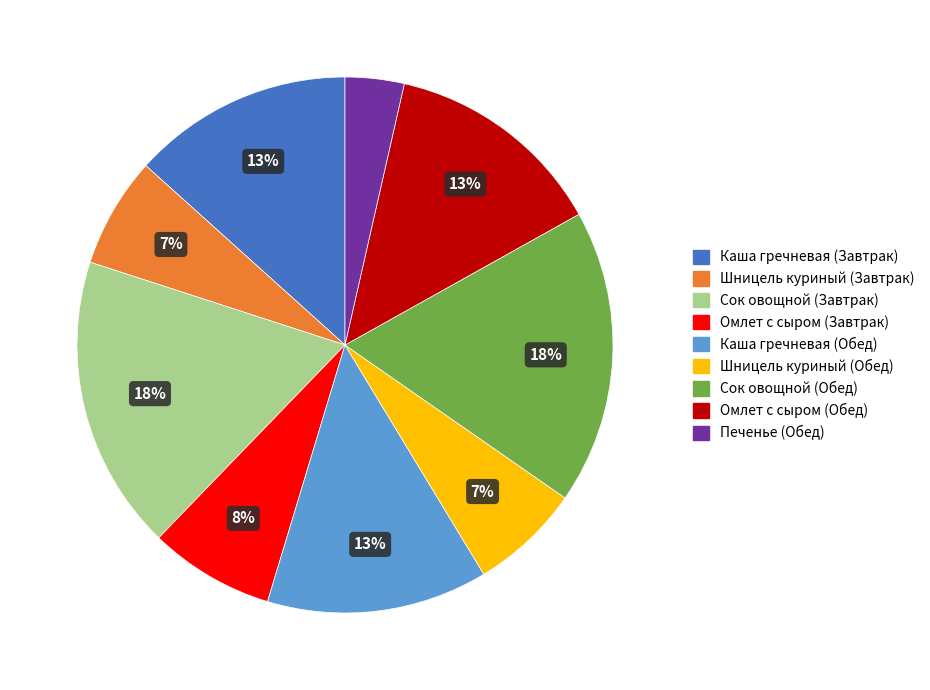

Do Шницель куриный (Завтрак) and Омлет с сыром (Обед) together represent more than half of the pie?

No